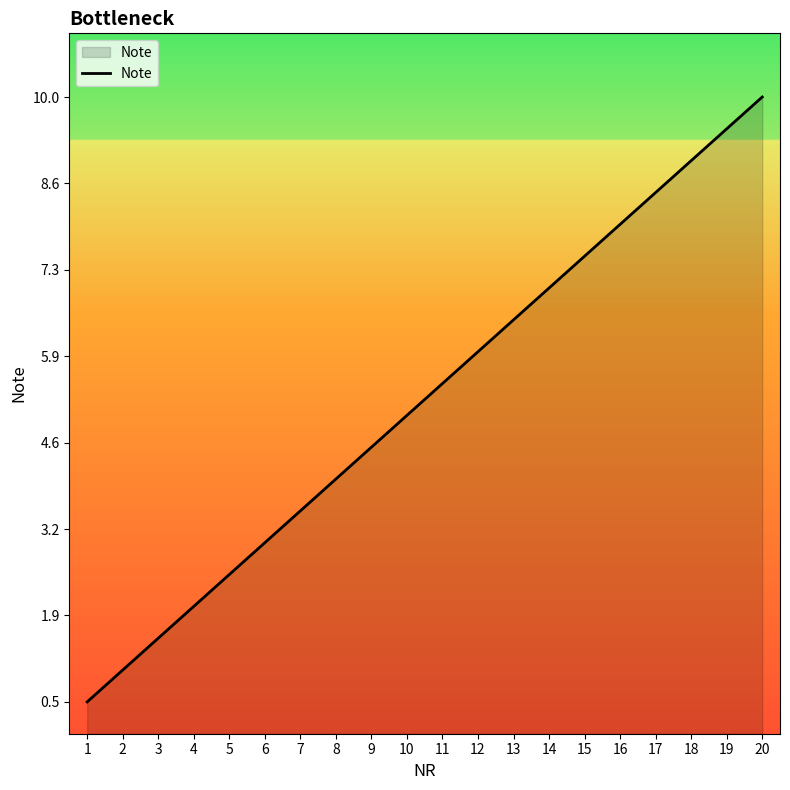

The value at 18 is 9.0. True or false?

True